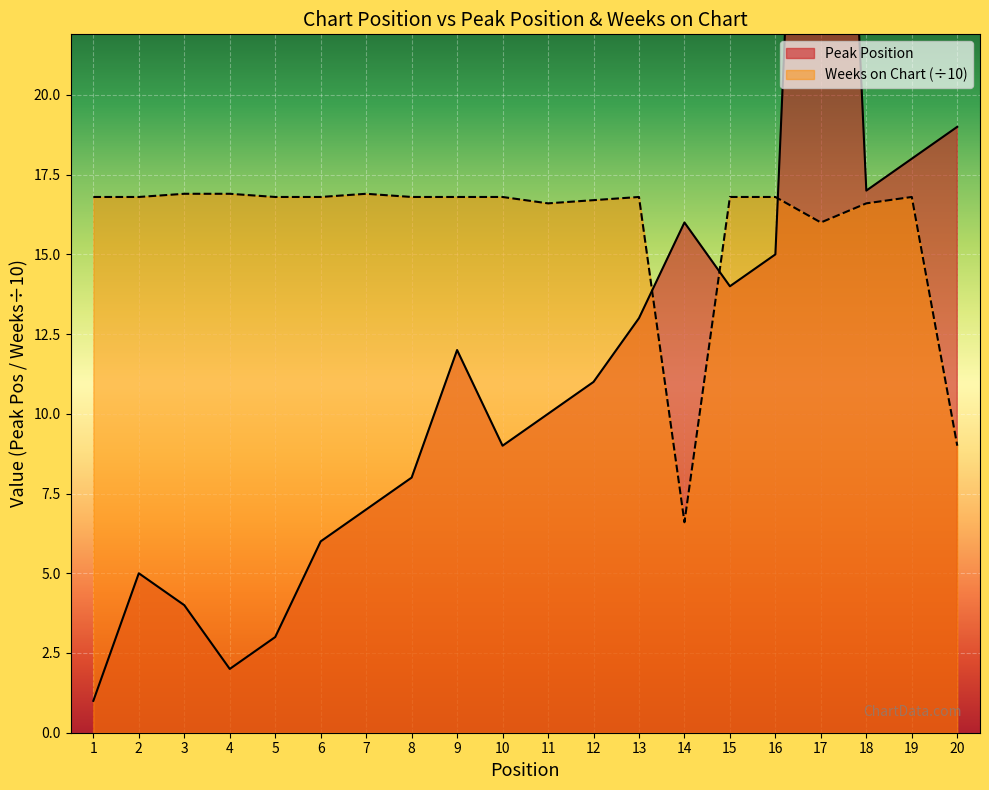

How many intersections are there between Weeks on Chart and Peak Position?

3